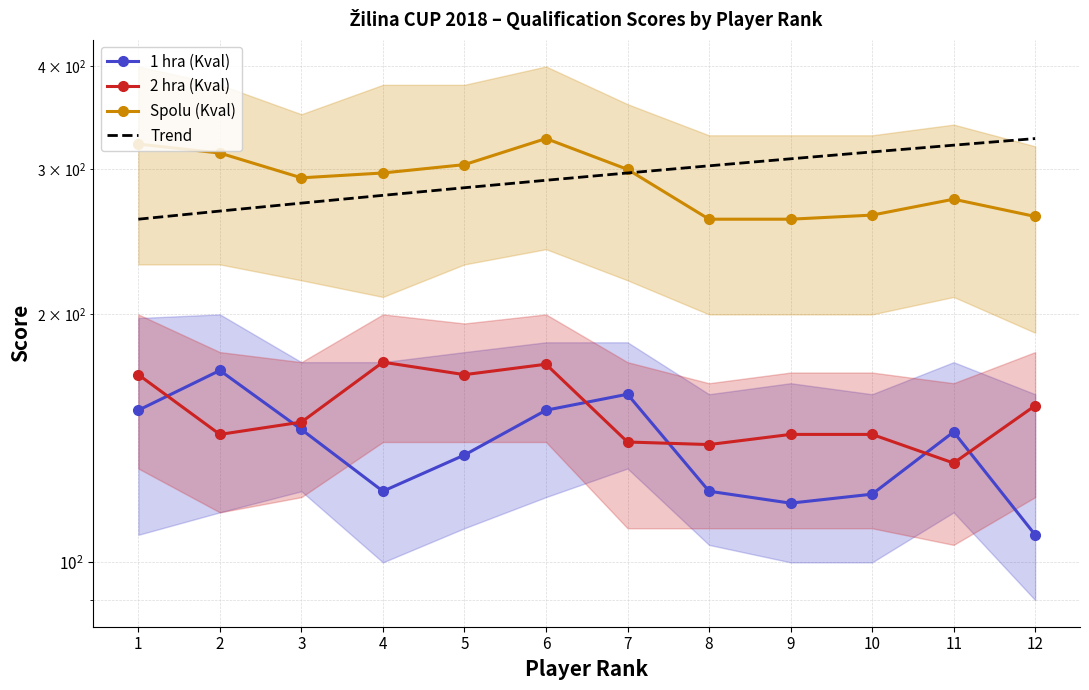

True or false: Trend and 1 hra (Kval) cross at least once.

False